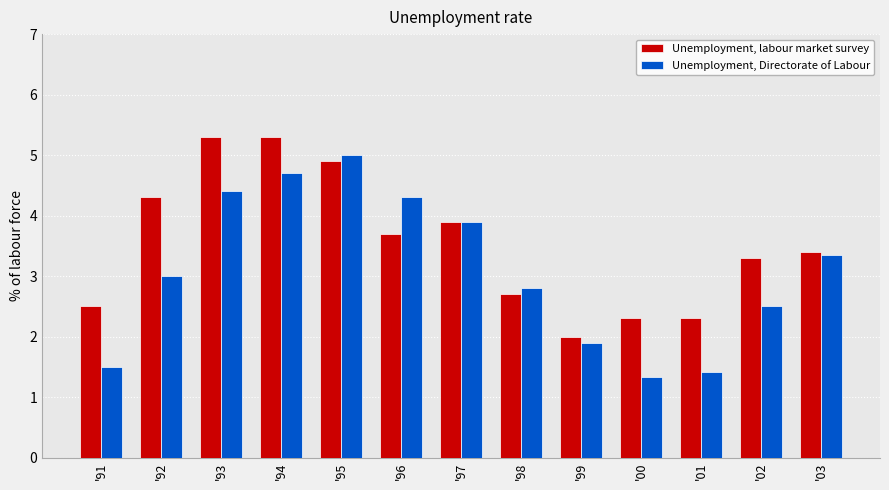

Which series changed the most between '97 and '01?

Unemployment, Directorate of Labour